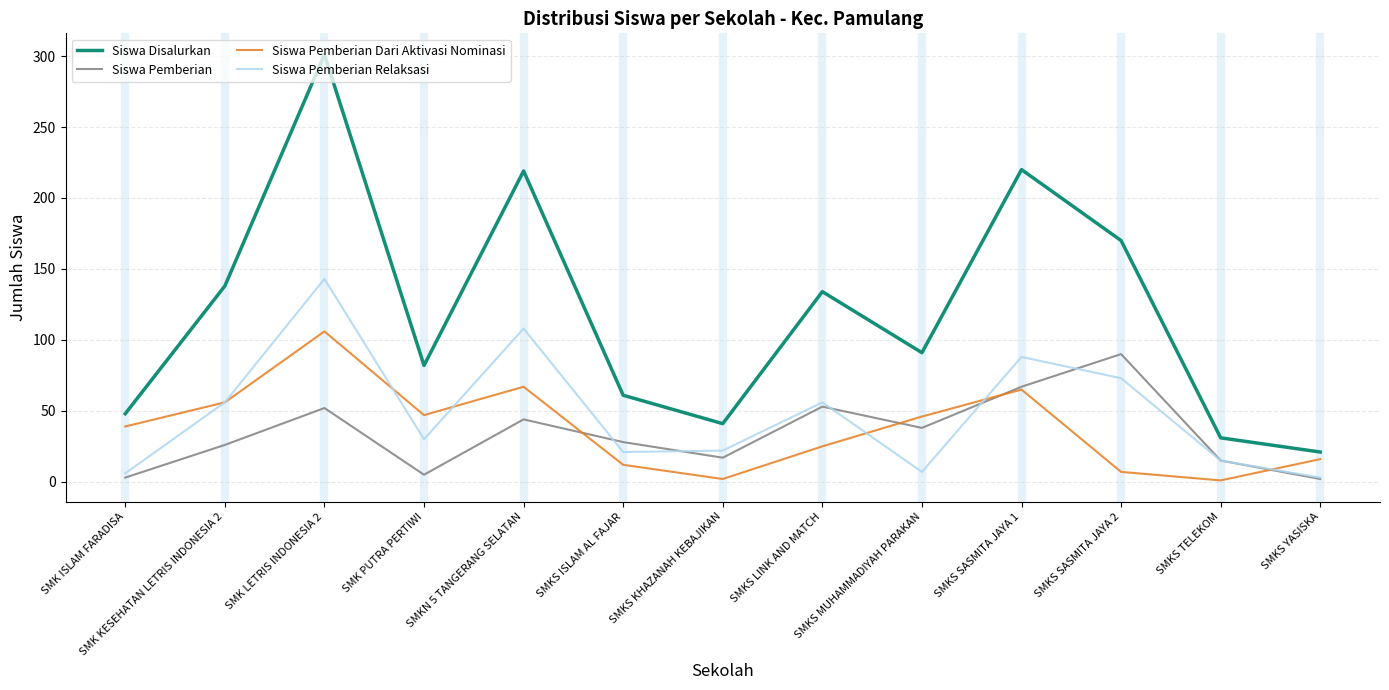

What is the total value across all series at SMK ISLAM FARADISA?

96